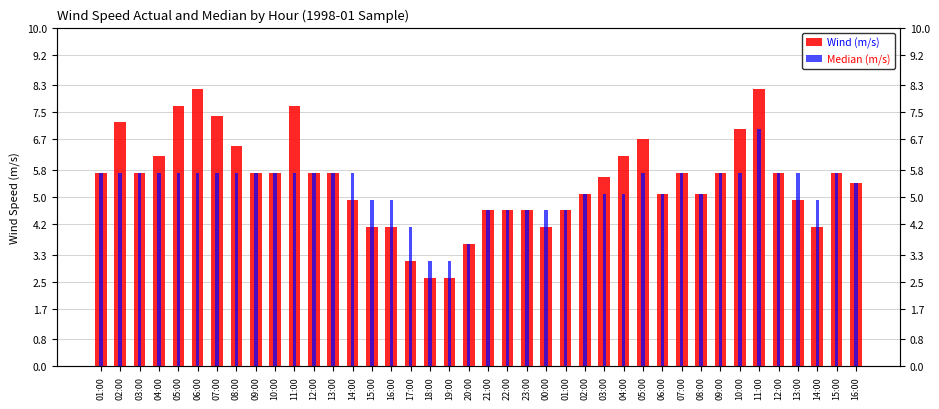

Where does the Wind (m/s) series first go above 5?

01:00